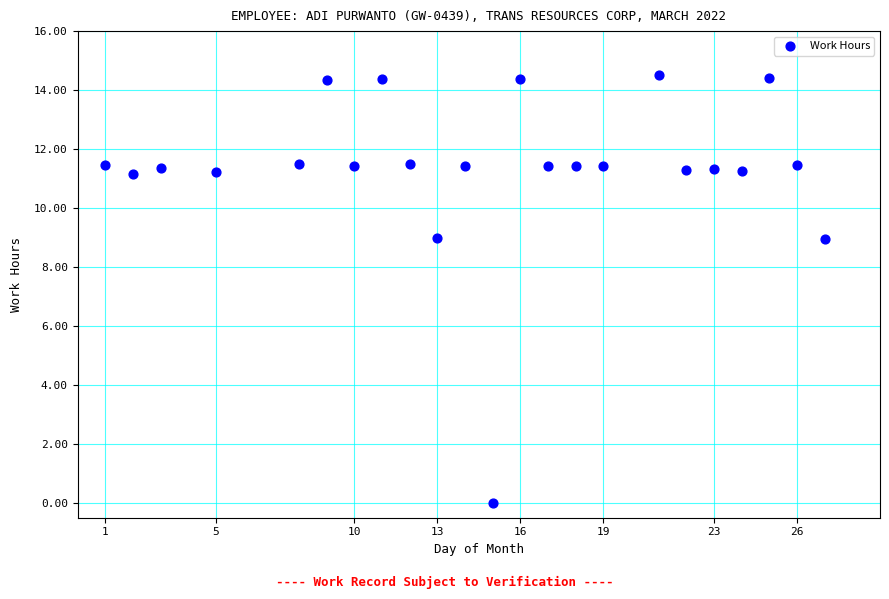

What is the range of X values (max minus min)?

26.0